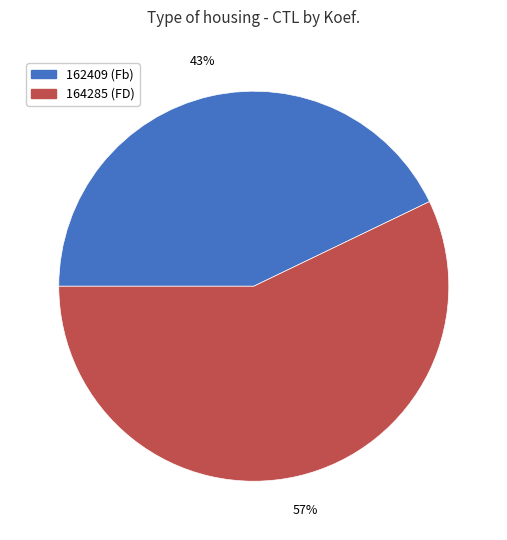

Rank the categories by value from highest to lowest.

164285, 162409